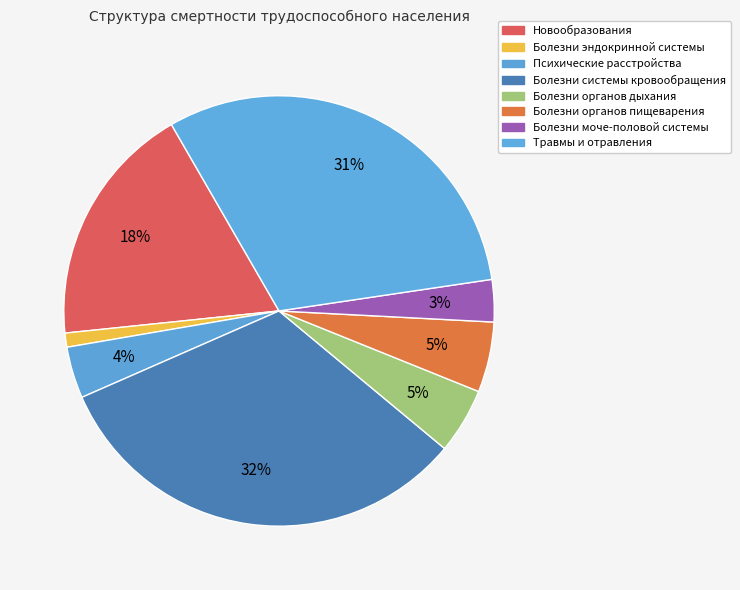

Count the number of slices in the pie.

8